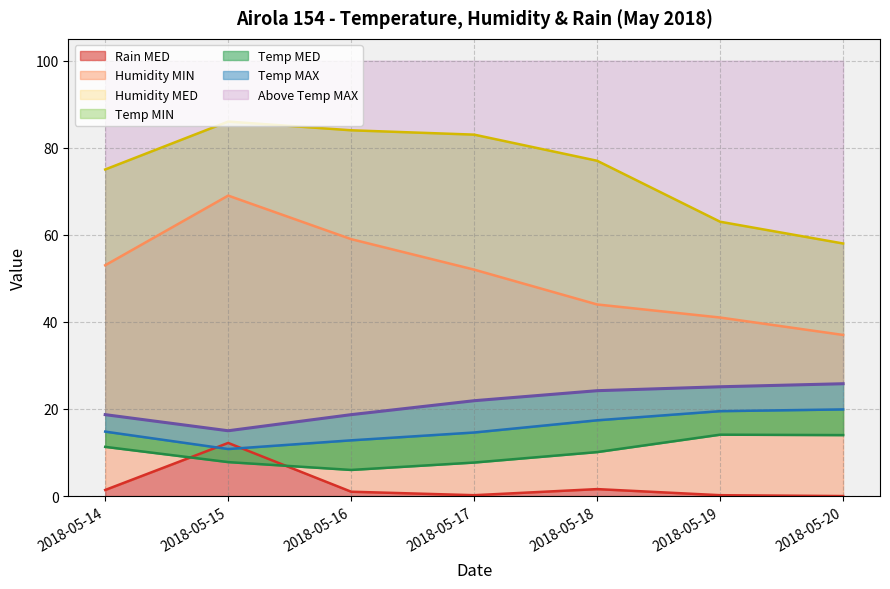

At how many categories does at least one series exceed 26?

7